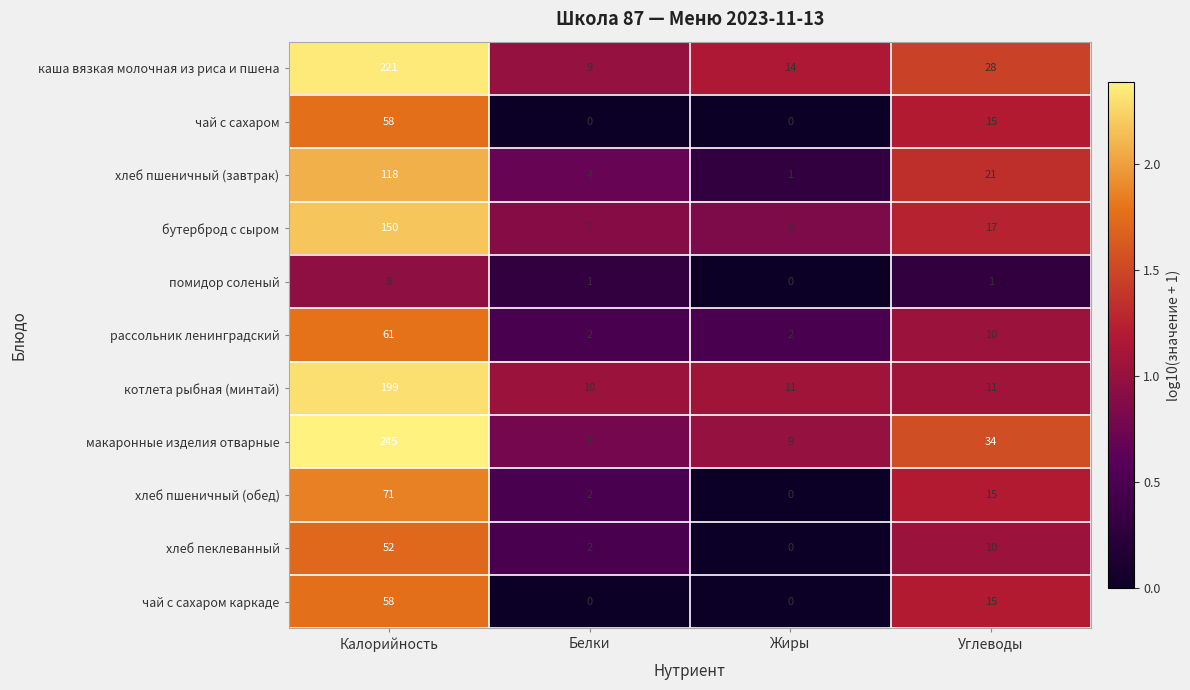

What is the maximum value shown in the chart?

245